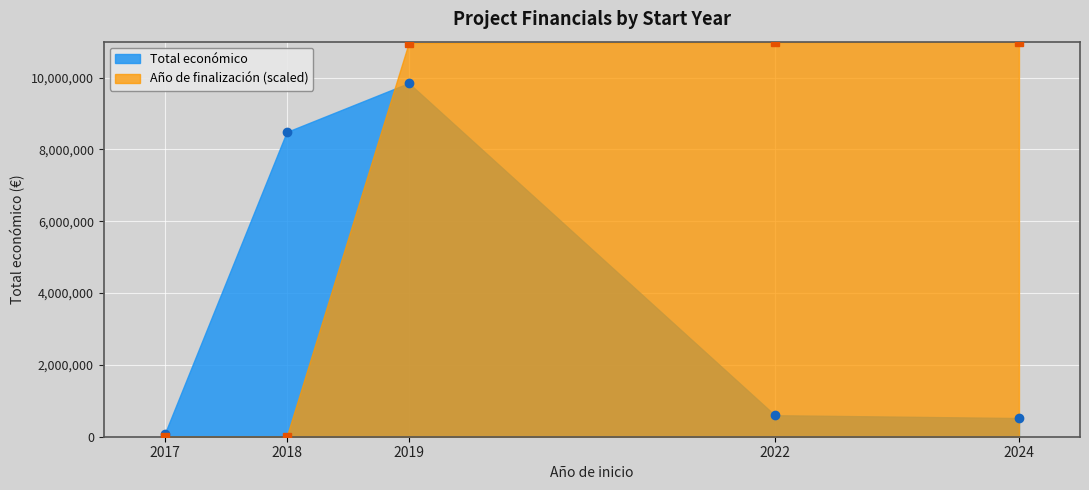

The value of Año de finalización at 2024 is 15668695.7. True or false?

False